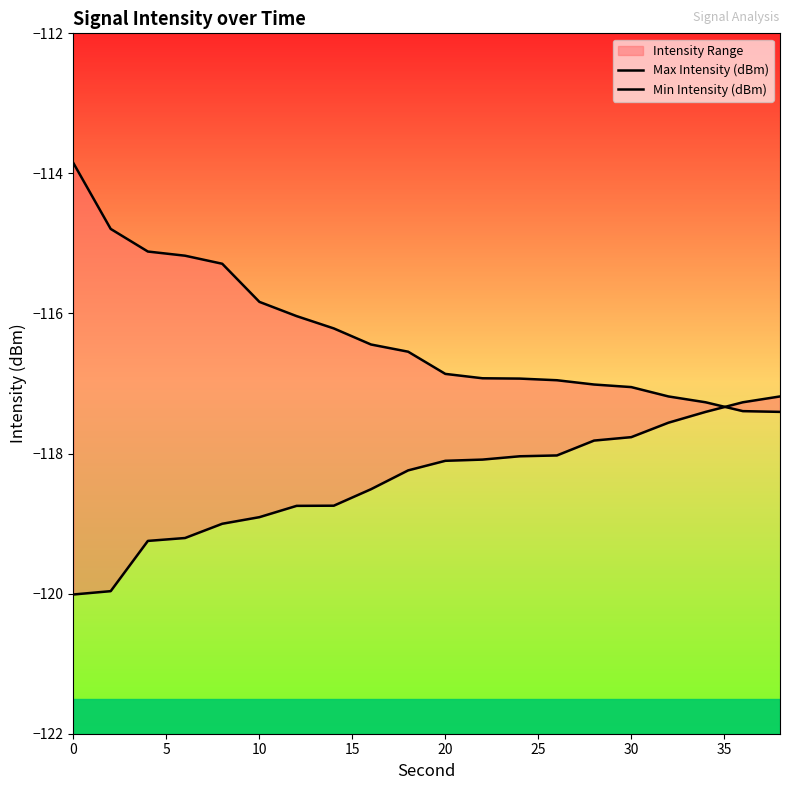

Rank the series by their average value, from lowest to highest.

Min Intensity (dBm), Max Intensity (dBm)